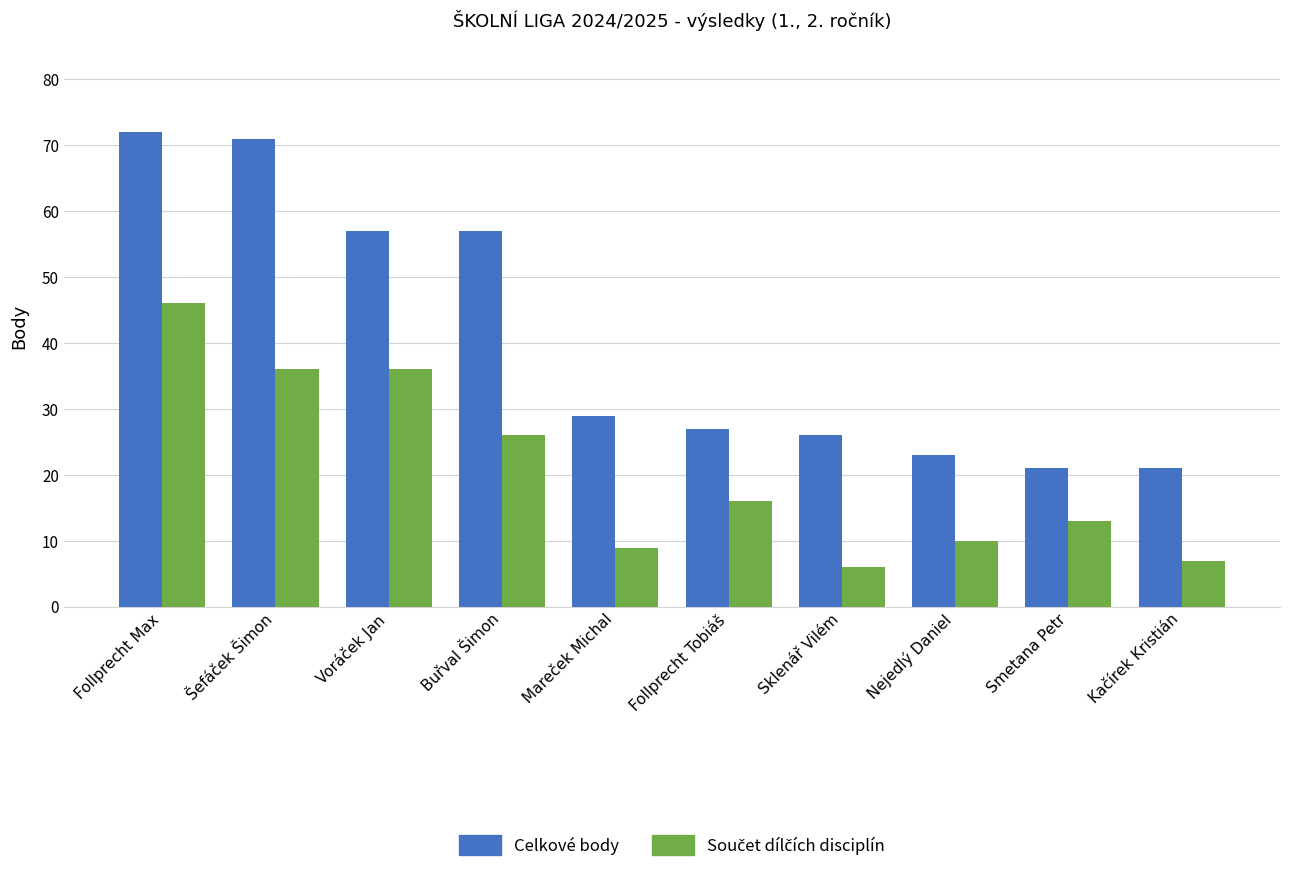

What is the difference between the maximum and minimum values in the Celkové body series?

51